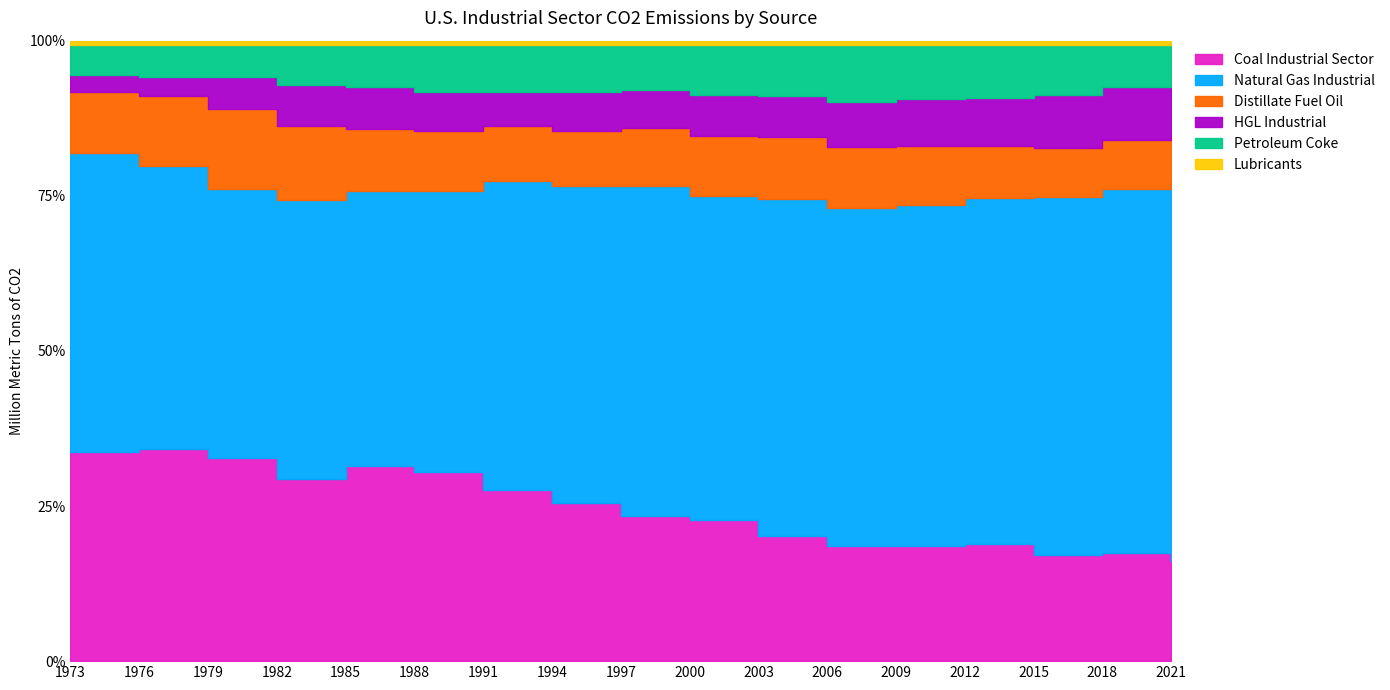

Is the value of HGL Industrial at 1979 greater than the value of Distillate Fuel Oil at 1997?

No